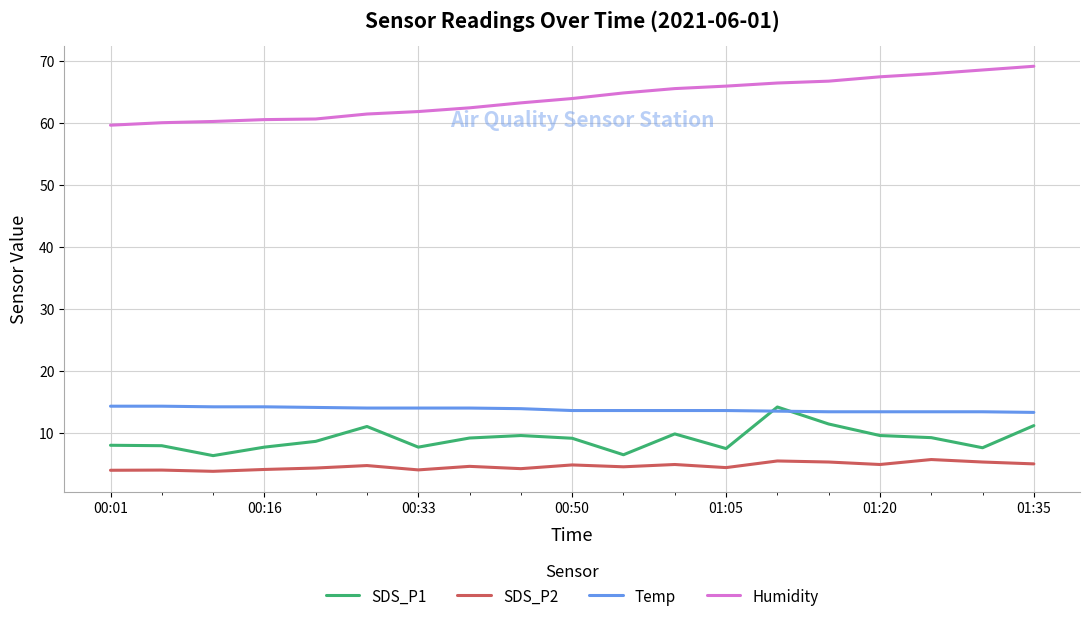

Which series has the largest range (max minus min)?

Humidity